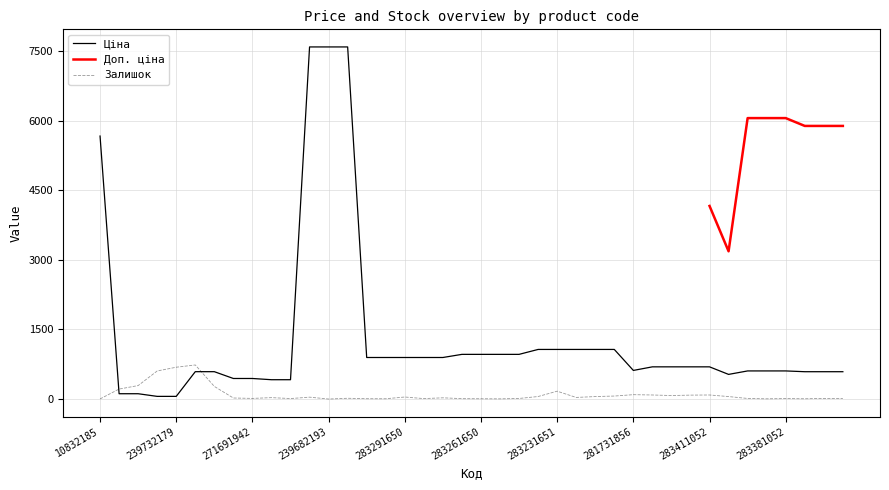

How many data points in Залишок are above 30?

19